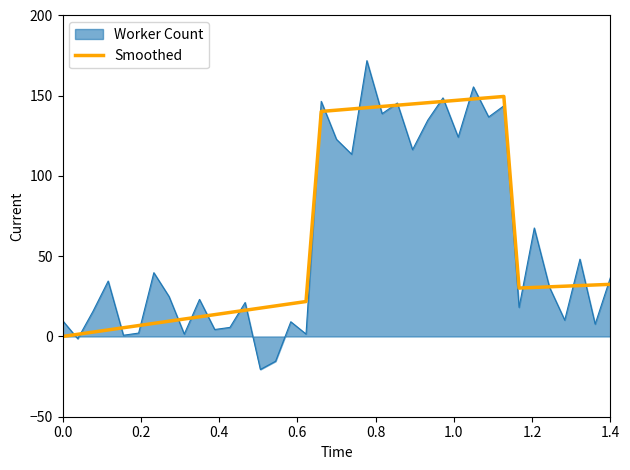

Which series has the largest range (max minus min)?

Worker Count